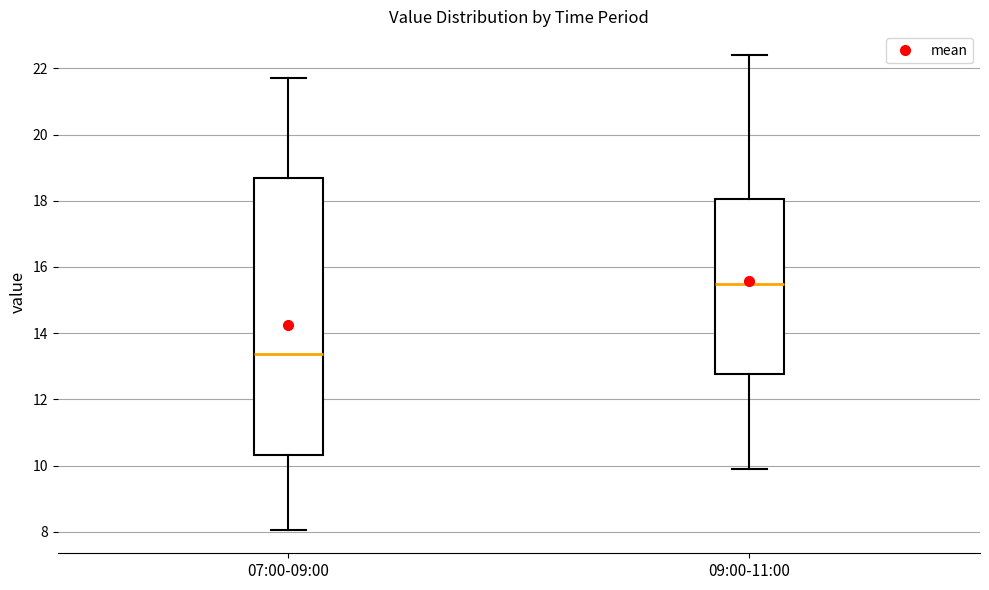

Which box is the tallest, from its lower edge to its upper edge?

07:00-09:00